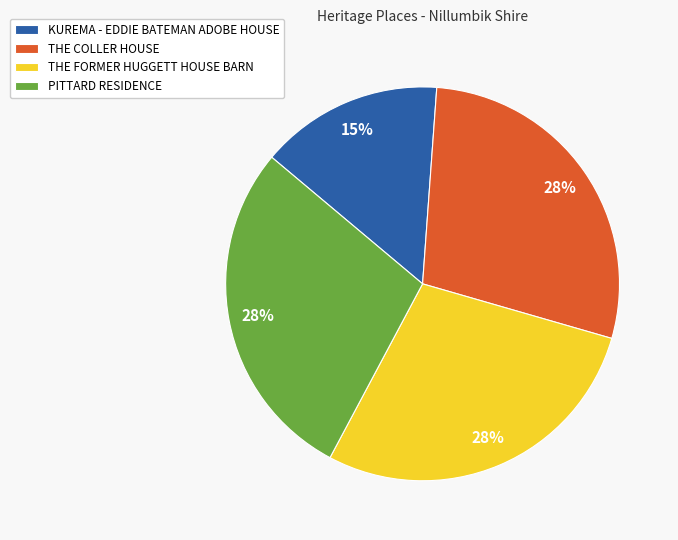

Which slice is the smallest?

KUREMA - EDDIE BATEMAN ADOBE HOUSE